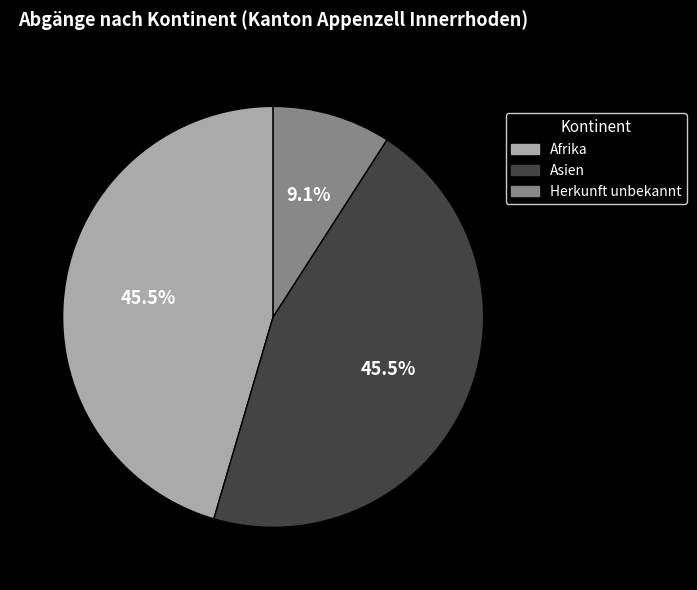

Is there any slice that represents more than half of the pie?

No